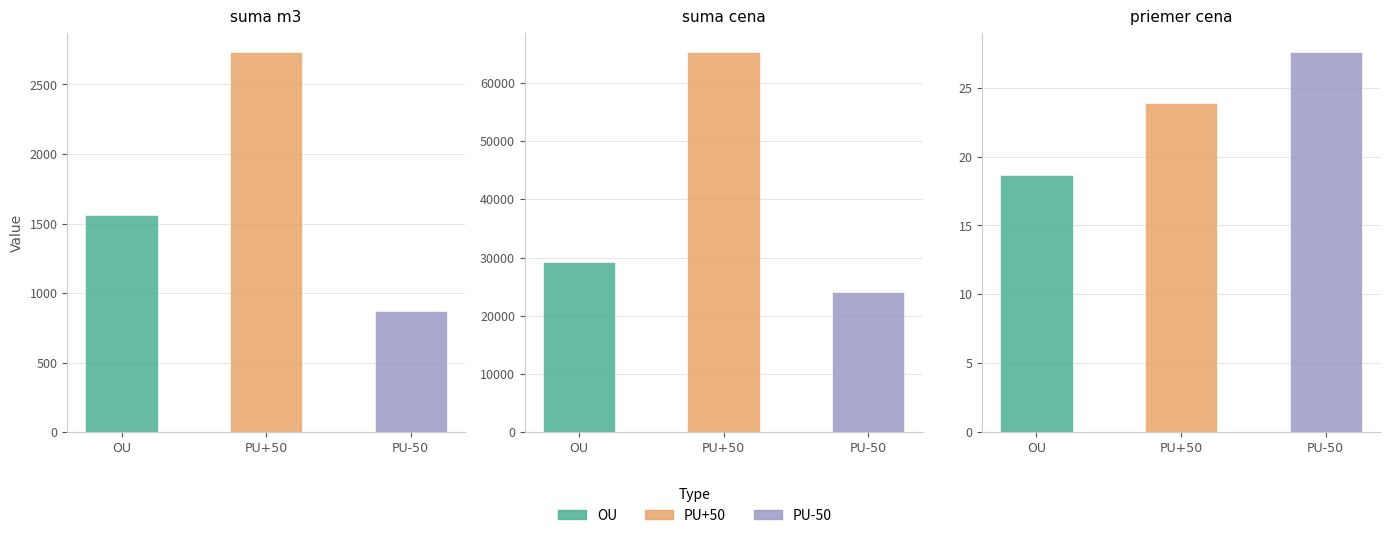

Which has a higher value, suma cena or suma m3?

suma cena